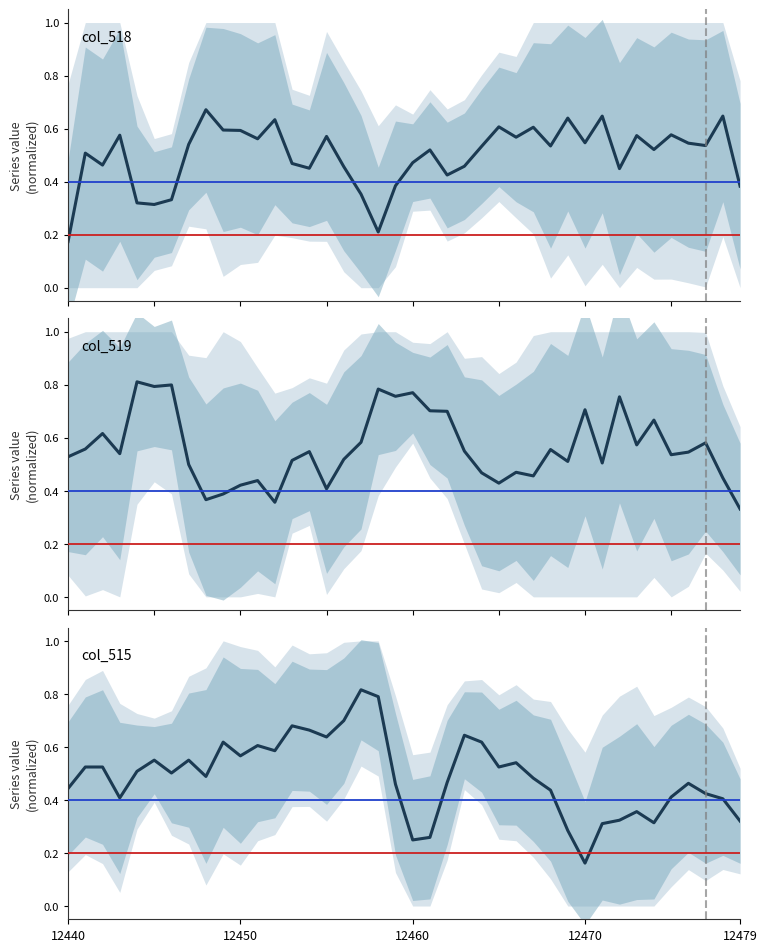

What is the spread (max minus min) of values at 23?

0.2